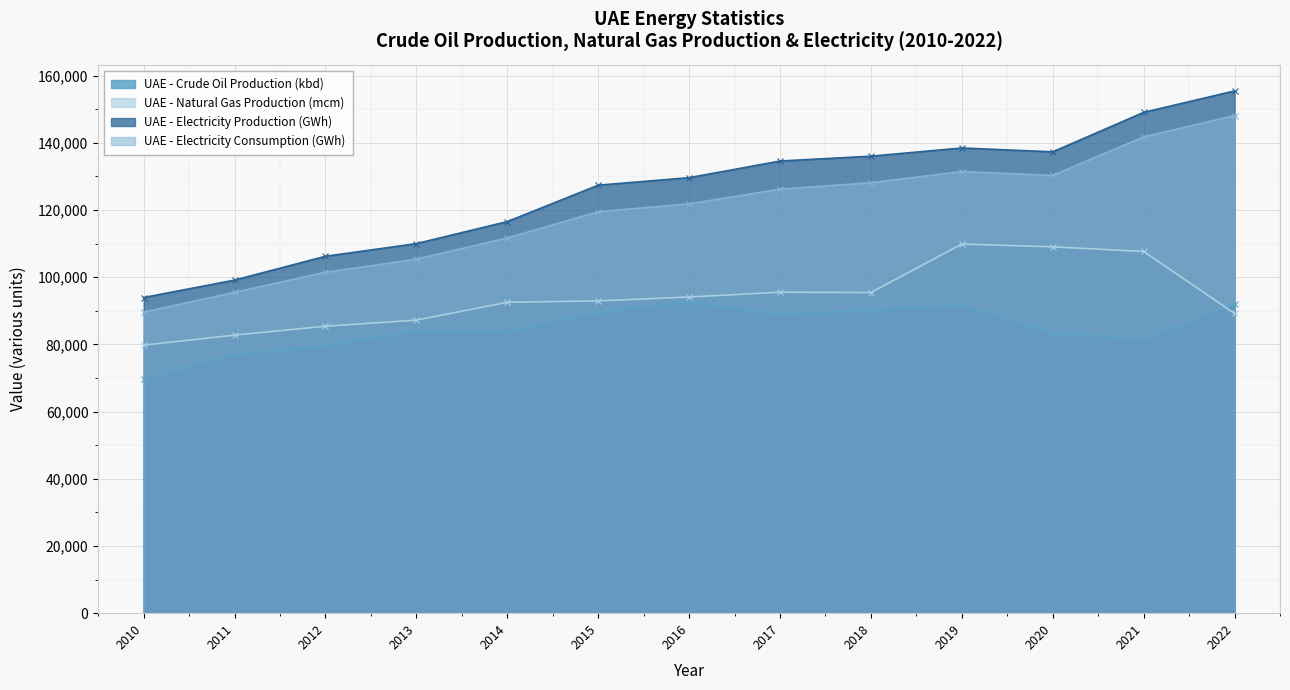

Reading left to right, list all the values displayed in this chart.

UAE - Crude Oil Production (kbd): 69720.0	76920.0	79590.0	83910.0	83811.0	89670.0	92639.7	89010.0	90216.0	91740.0	83407.5	81528.1	91925.4
UAE - Natural Gas Production (mcm): 79778.0	82753.0	85406.0	87227.0	92536.0	92942.0	94100.0	95521.0	95429.0	109867.5	109029.2	107658.0	89200.0
UAE - Electricity Production (GWh): 93949.0	99137.0	106222.0	109995.4	116544.9	127383.0	129613.0	134568.7	136014.3	138454.1	137310.4	149053.0	155438.5
UAE - Electricity Consumption (GWh): 89587.0	95508.0	101454.0	105363.0	111685.0	119482.1	121825.9	126202.8	128104.9	131442.9	130280.4	141776.0	148089.5